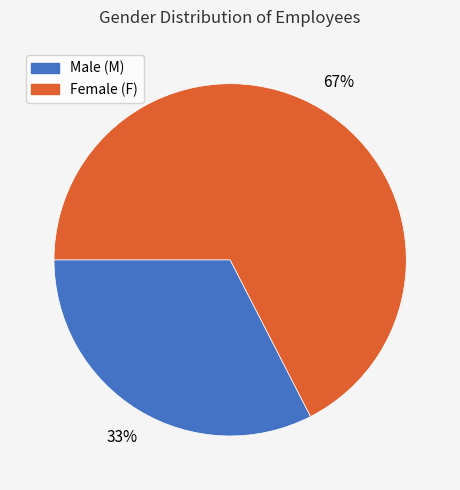

Does any single category account for the majority?

Yes